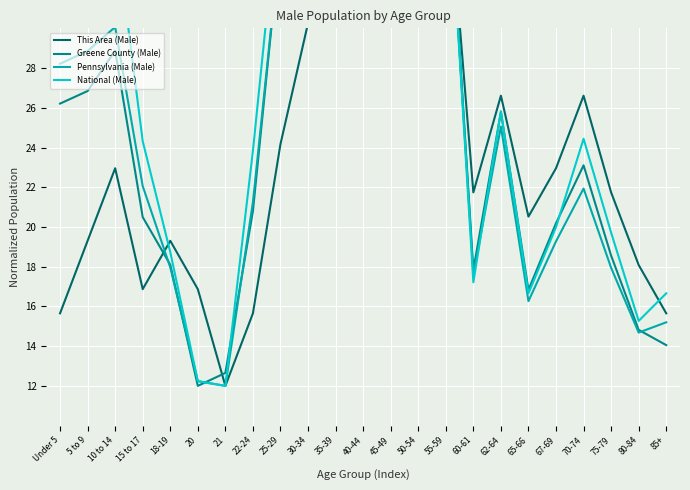

The National (Male) series shows 13.8 at 25-29. True or false?

False